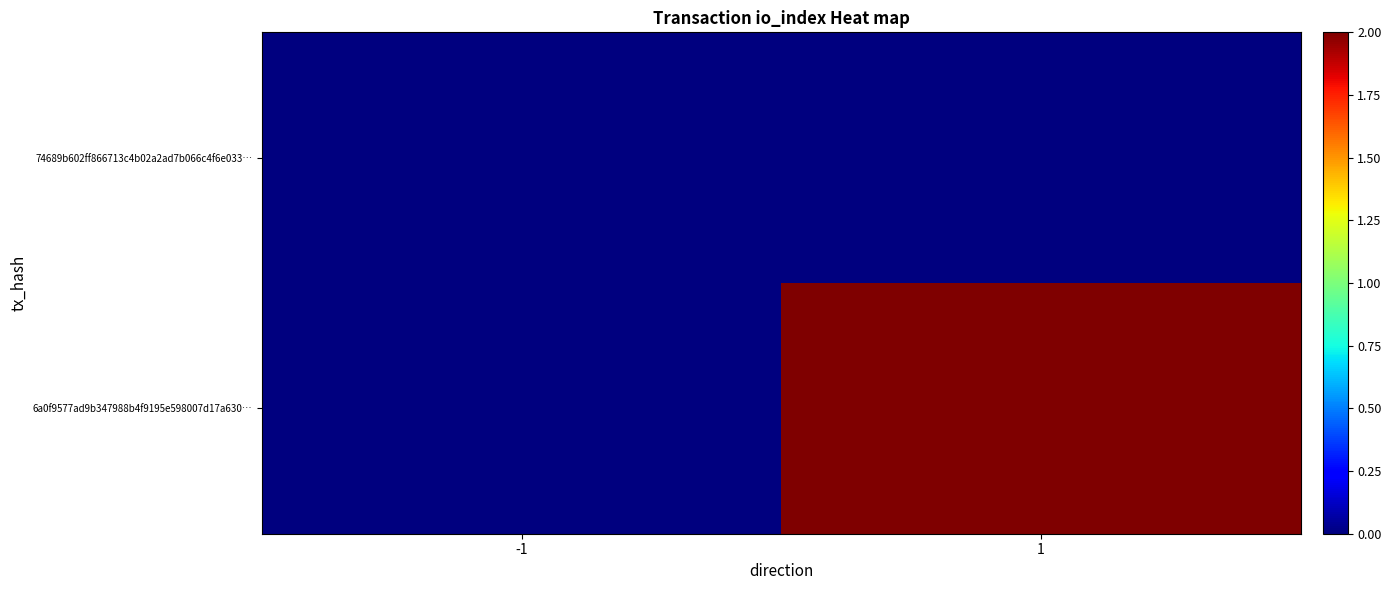

Reading left to right, what are all the values shown in this chart?

74689b602ff866713c4b02a2ad7b066c4f6e033…: -1=0	1=0
6a0f9577ad9b347988b4f9195e598007d17a630…: -1=0	1=2